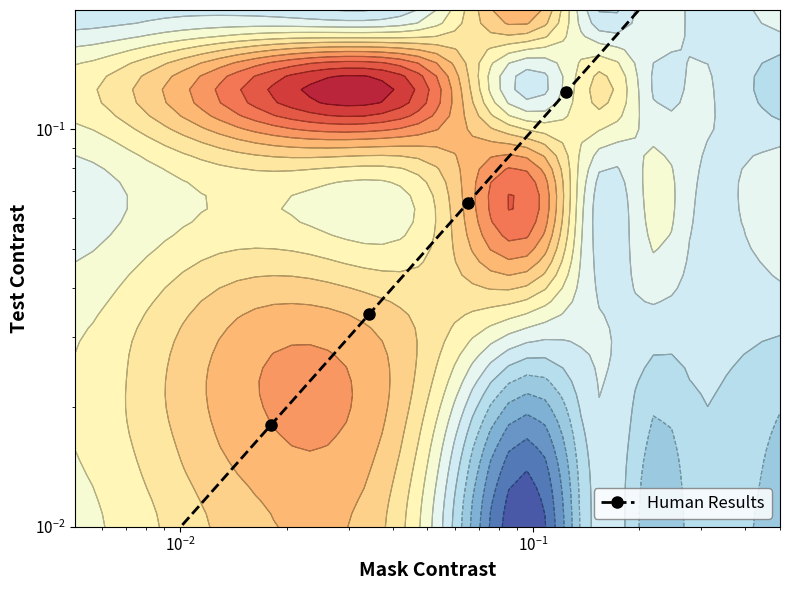

The chart shows a value of 0.0 at $\mathdefault{10^{-2}}$. True or false?

False